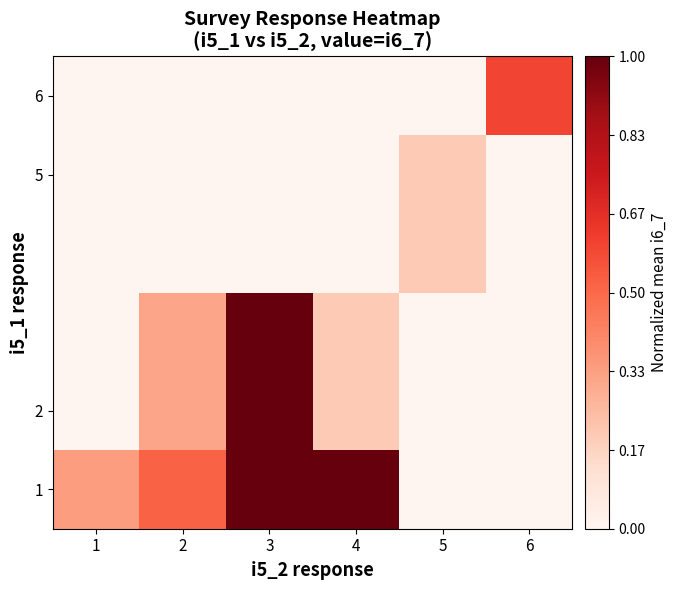

How many series are shown in this chart?

4